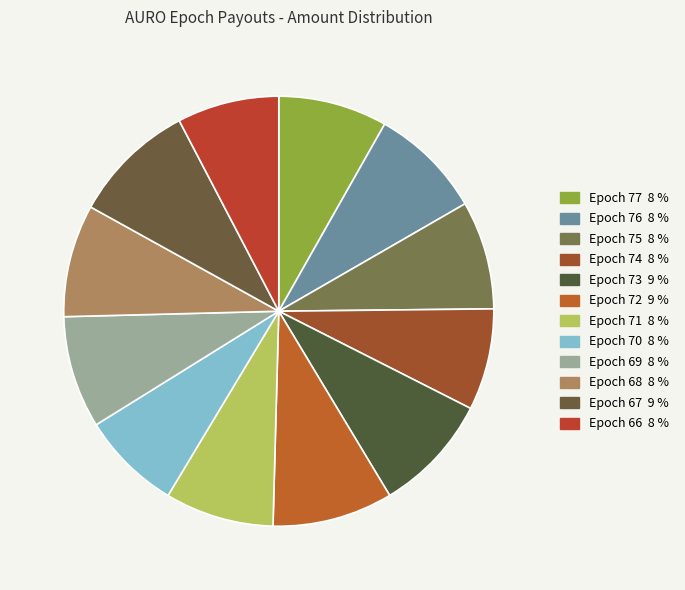

What is the smallest slice in the pie chart?

Epoch 70